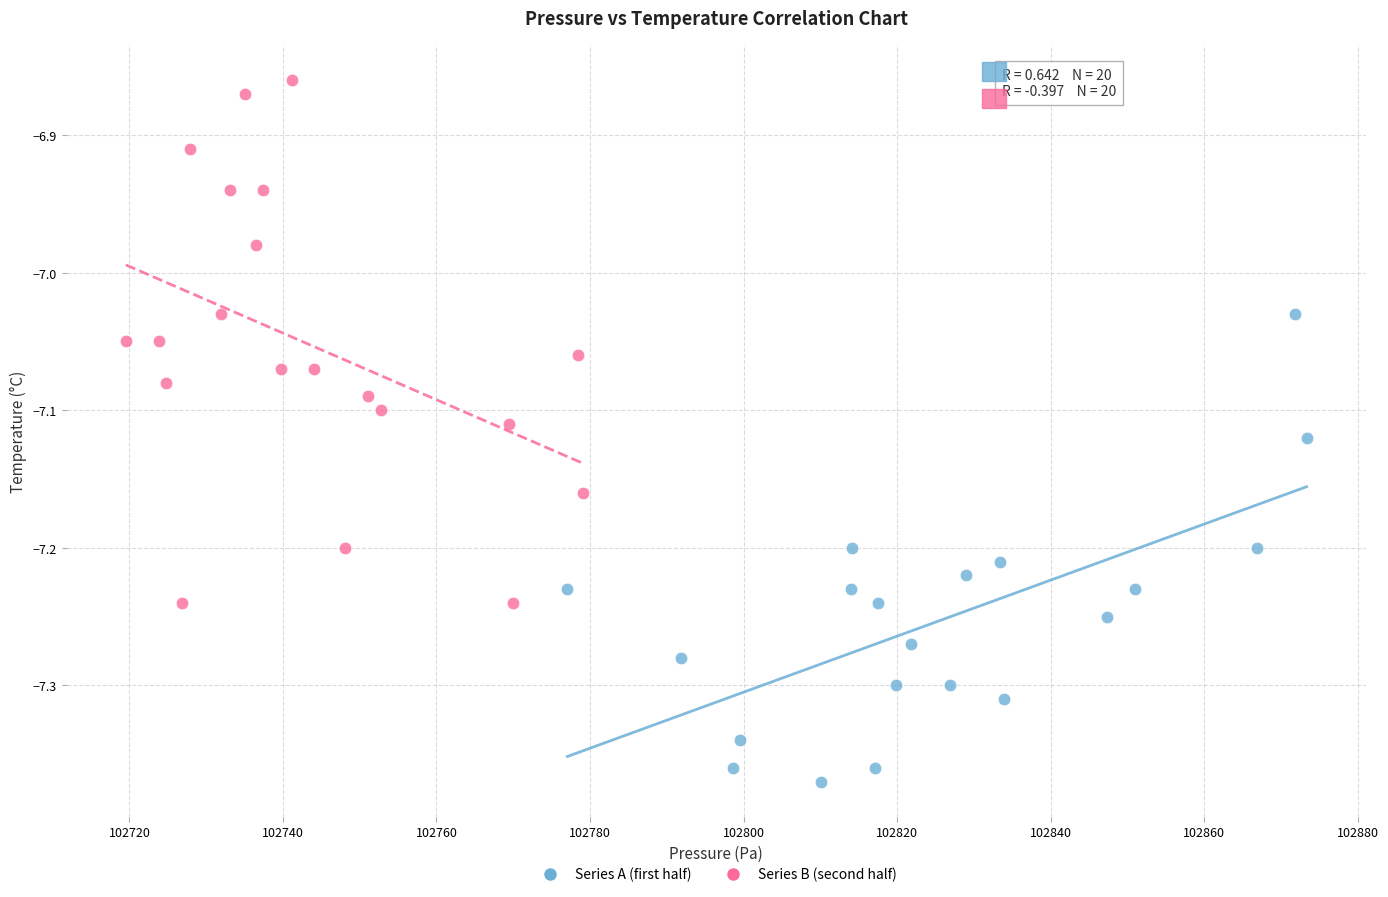

What are all the series names shown in the legend?

Series A (first half), Series B (second half)